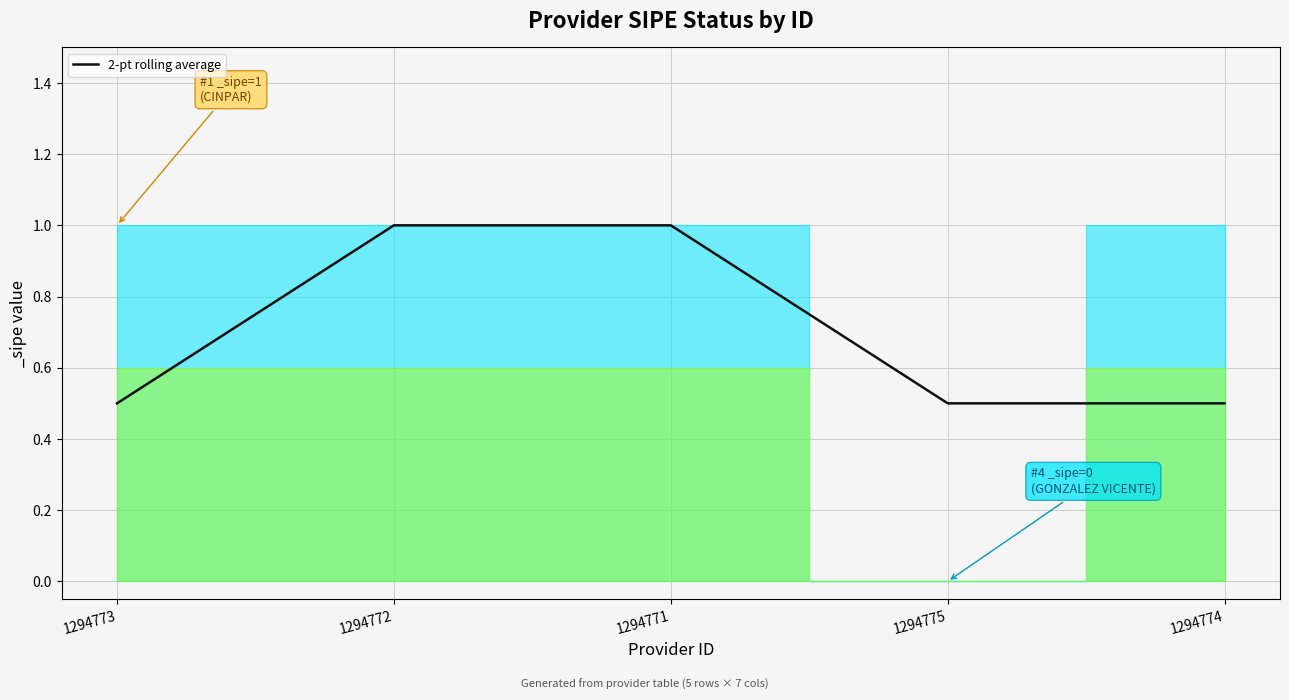

Reading right to left, extract all data points from this chart.

0.5	0.5	1.0	1.0	0.5